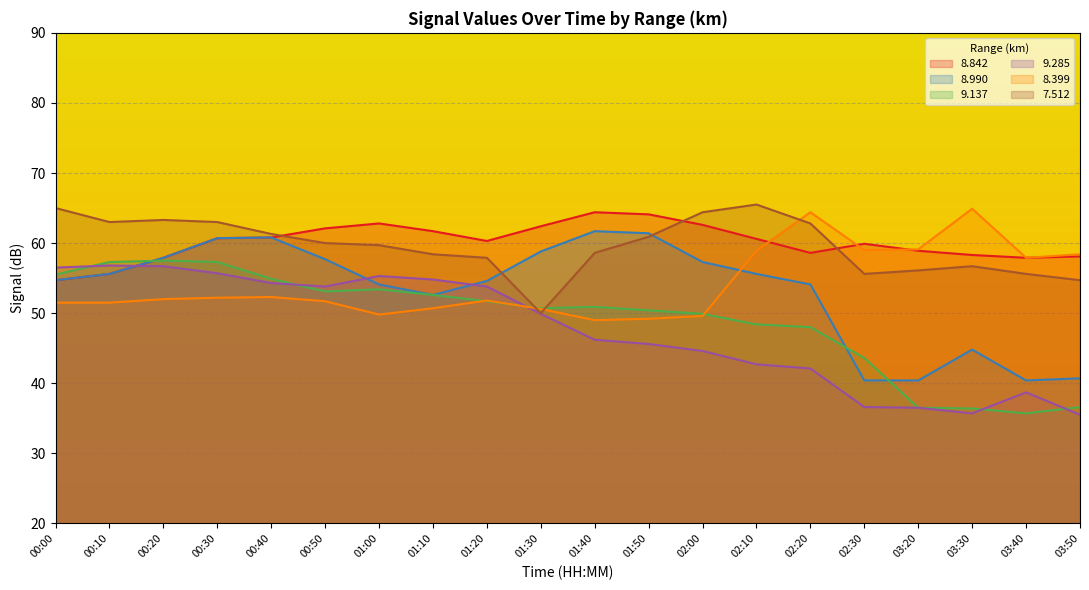

What is the spread (max minus min) of values at 01:50?

18.5